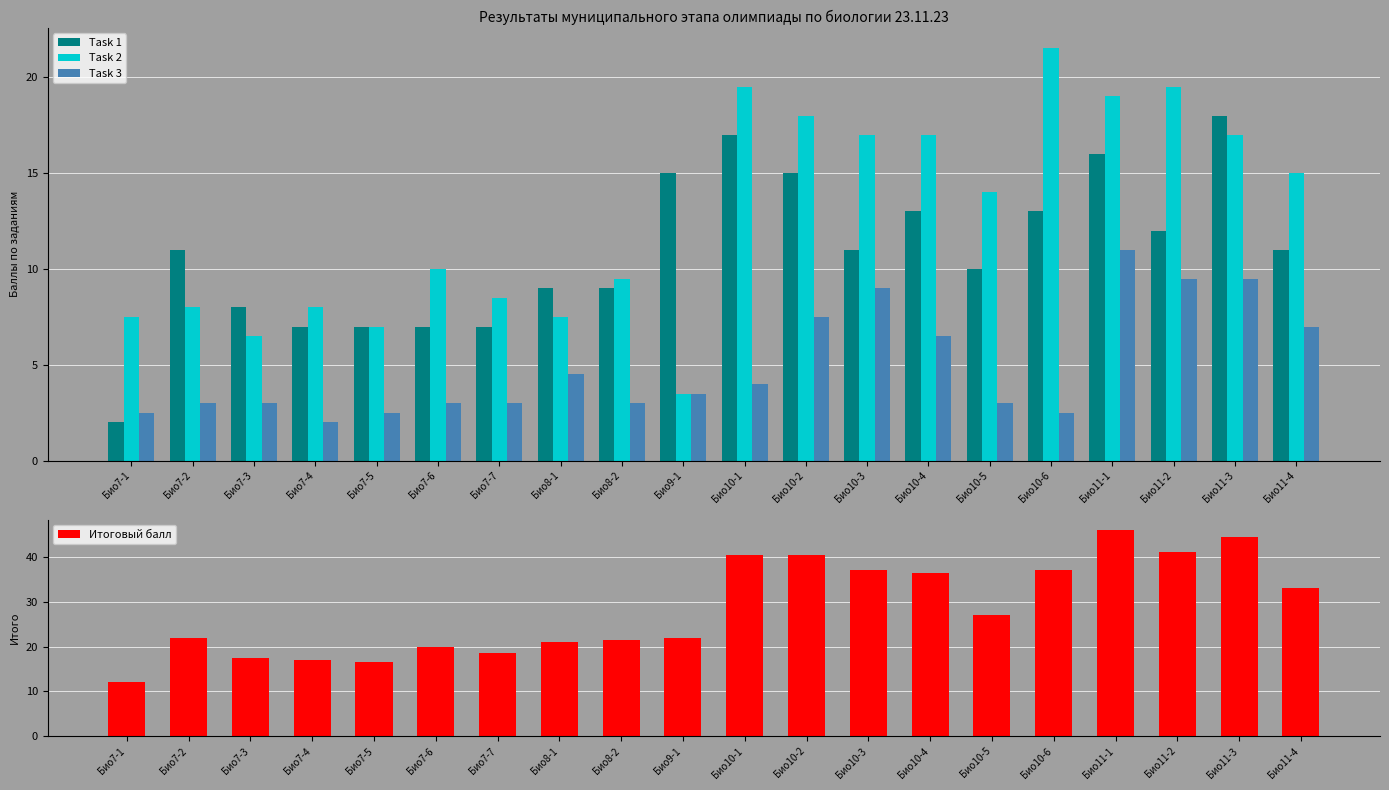

Does the chart contain stacked bars?

No